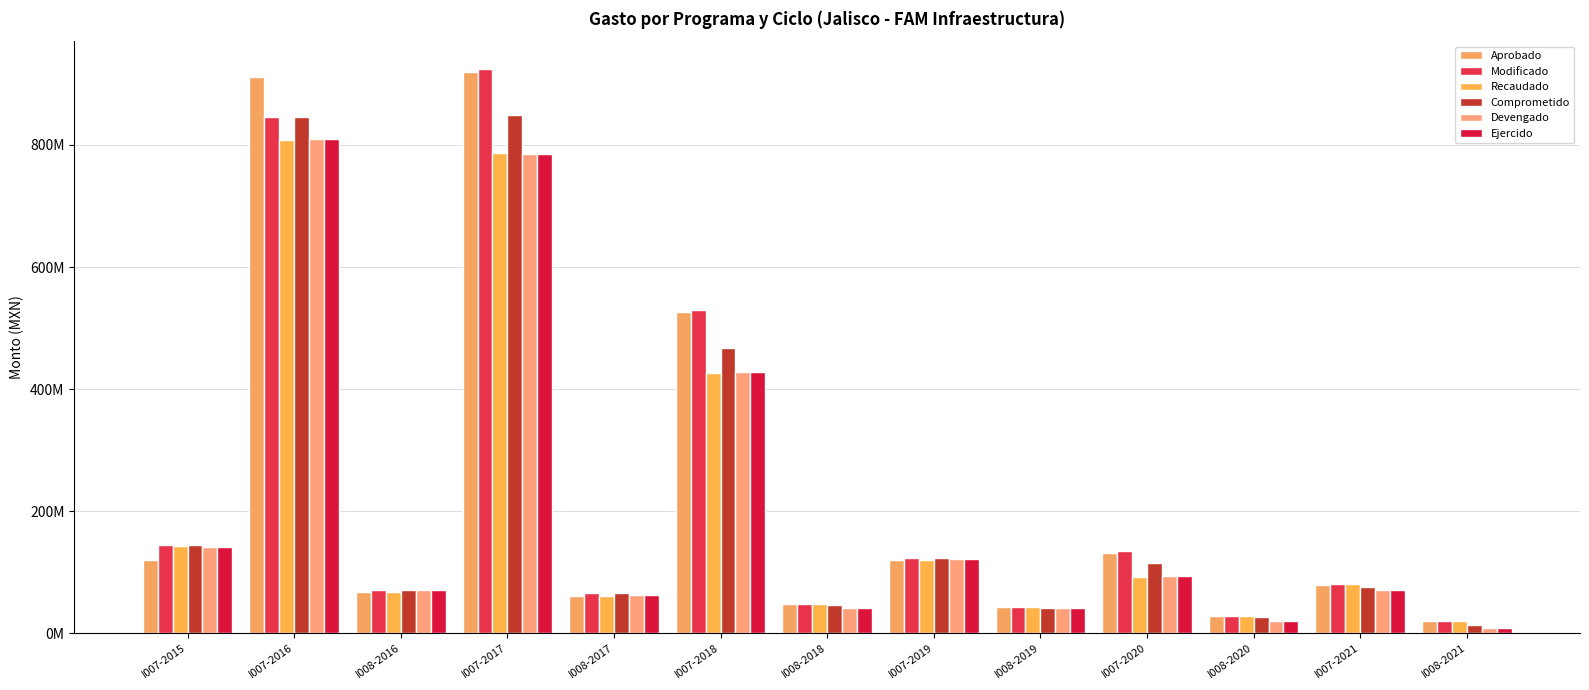

At I008-2017, list the series in order from largest to smallest.

Modificado, Comprometido, Devengado, Ejercido, Aprobado, Recaudado